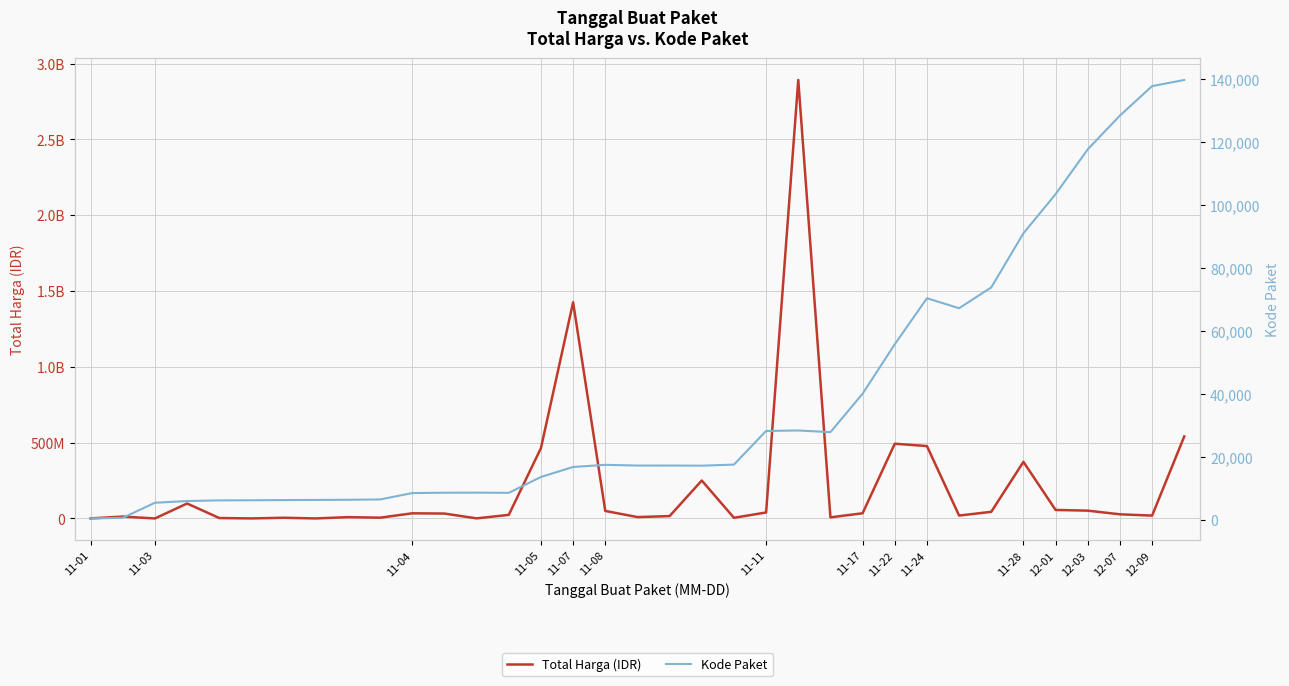

True or false: Kode Paket and Total Harga (IDR) intersect in this chart.

False